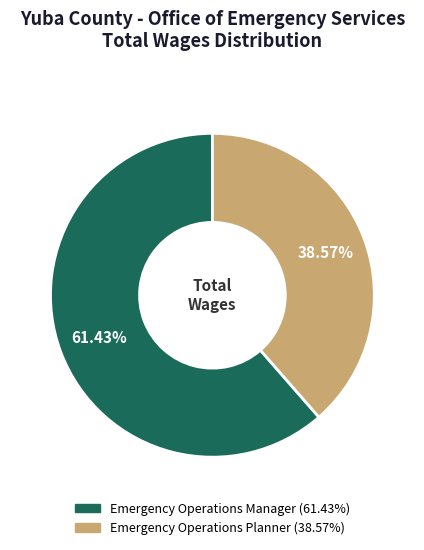

Is the sum of Emergency Operations Manager and Emergency Operations Planner greater than half?

Yes